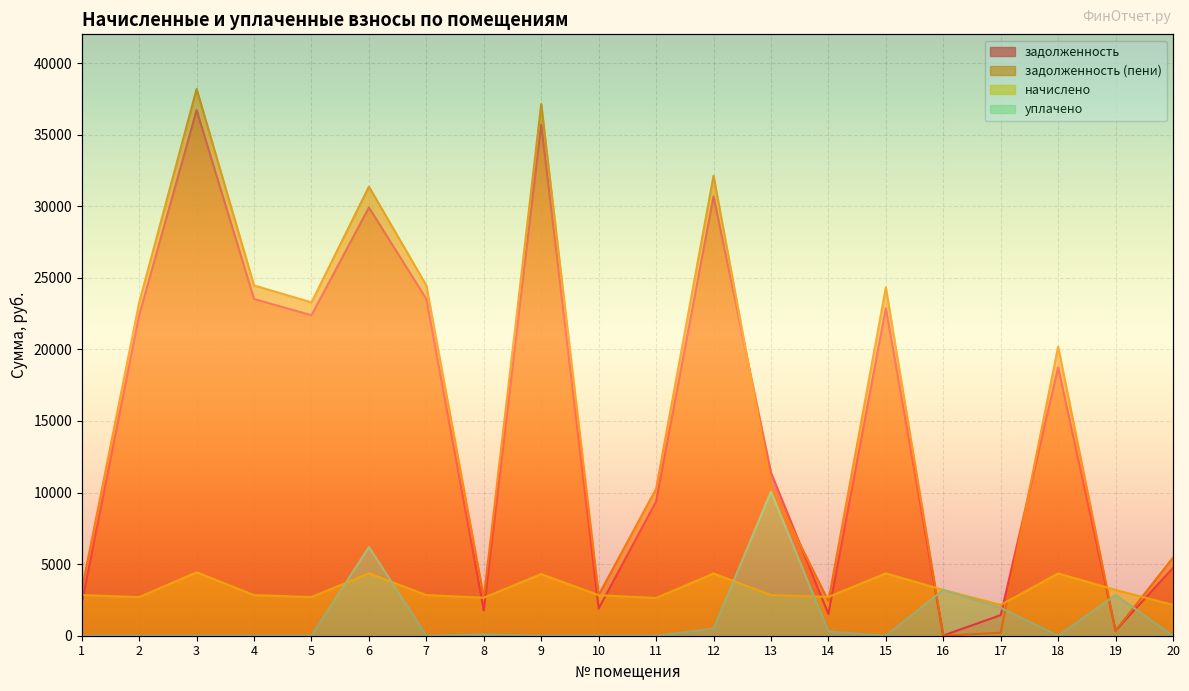

At which category does задолженность (пени) reach its first local valley?

5